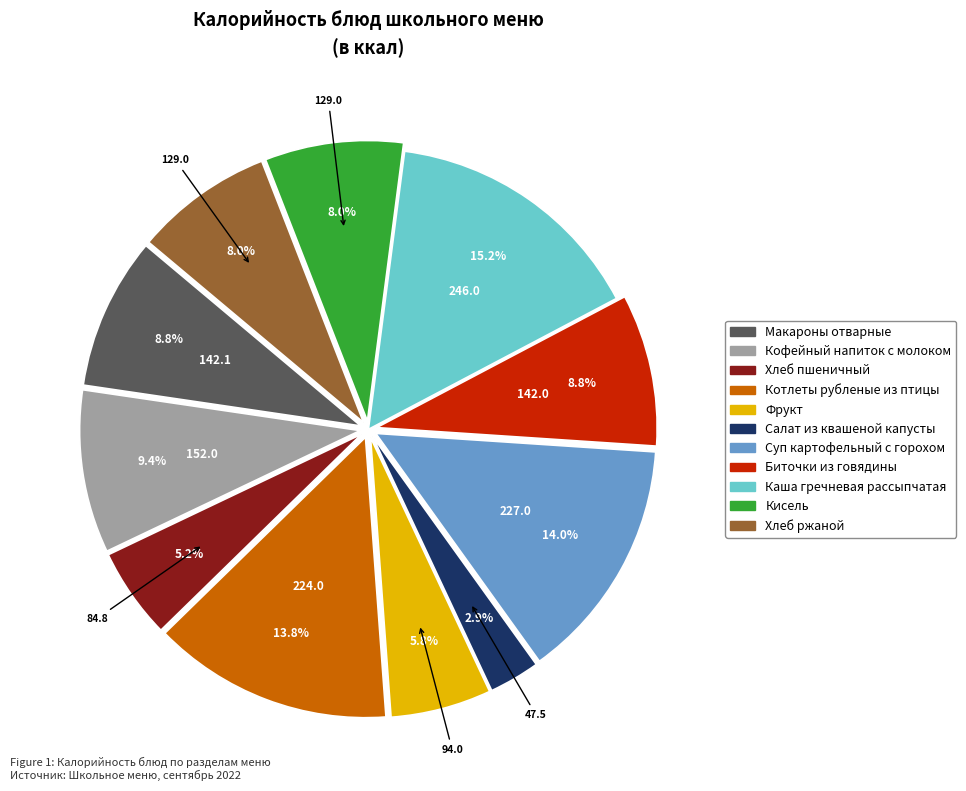

Which slice is the smallest?

Салат из квашеной капусты